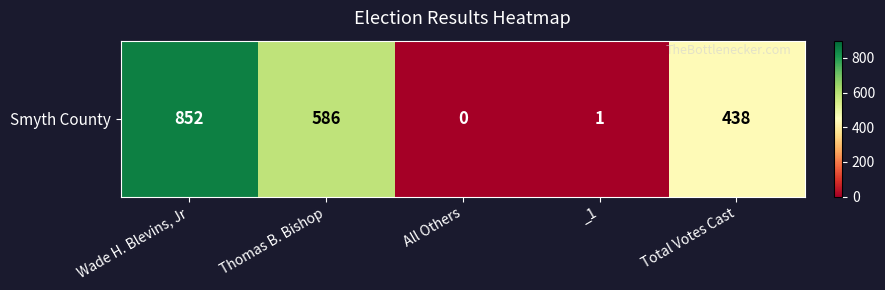

Which has a higher value, All Others or Thomas B. Bishop?

Thomas B. Bishop